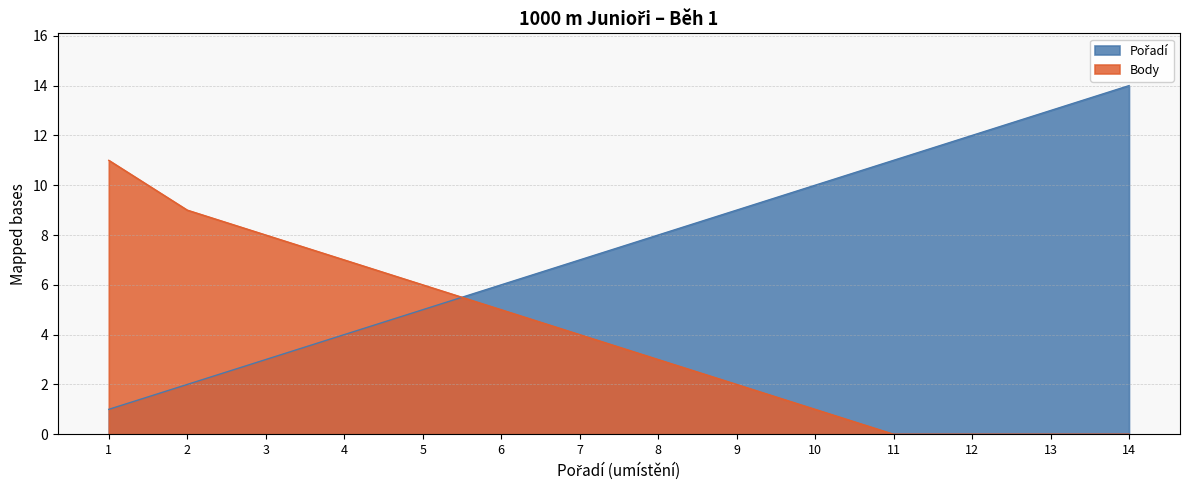

What is the difference between the Pořadí values at 2 and 3?

1